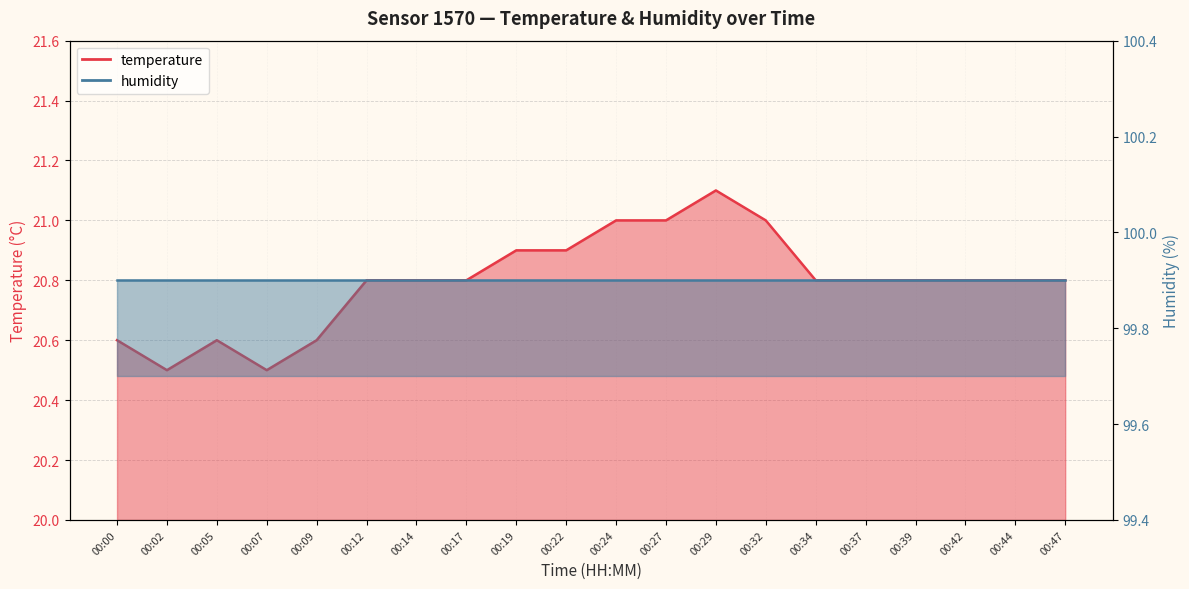

True or false: the data shows 34.1 at 00:29.

False